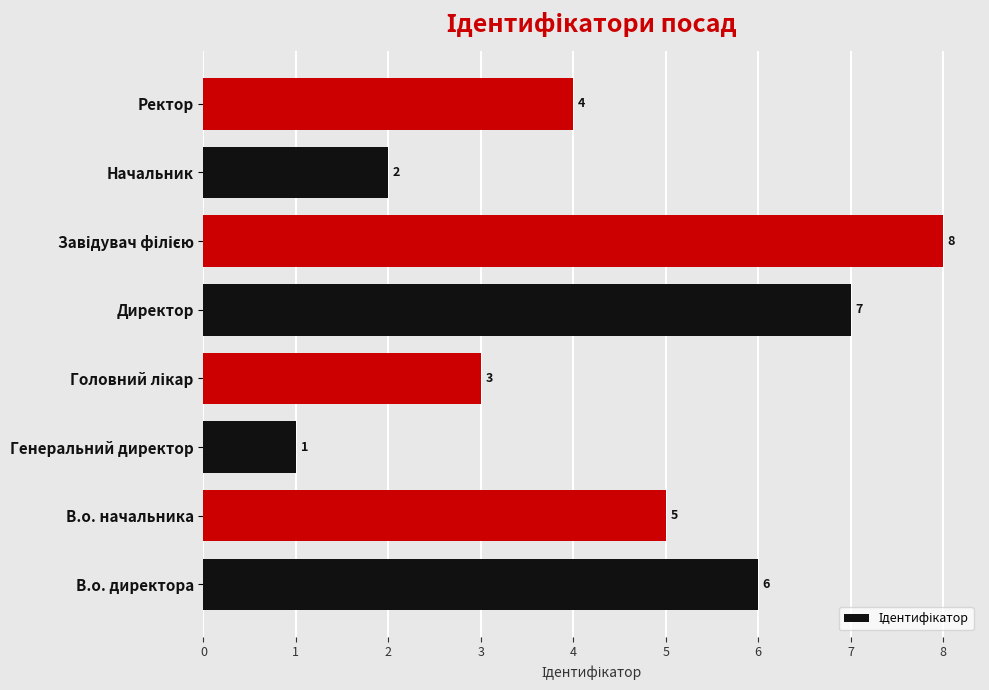

How many data points are less than 5?

4